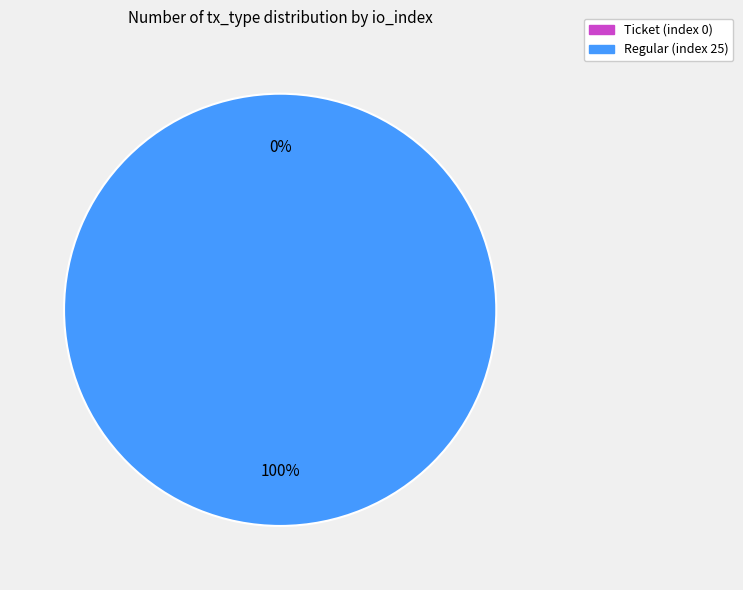

To the nearest percent, what percentage of the pie is Regular (index 25)?

100%